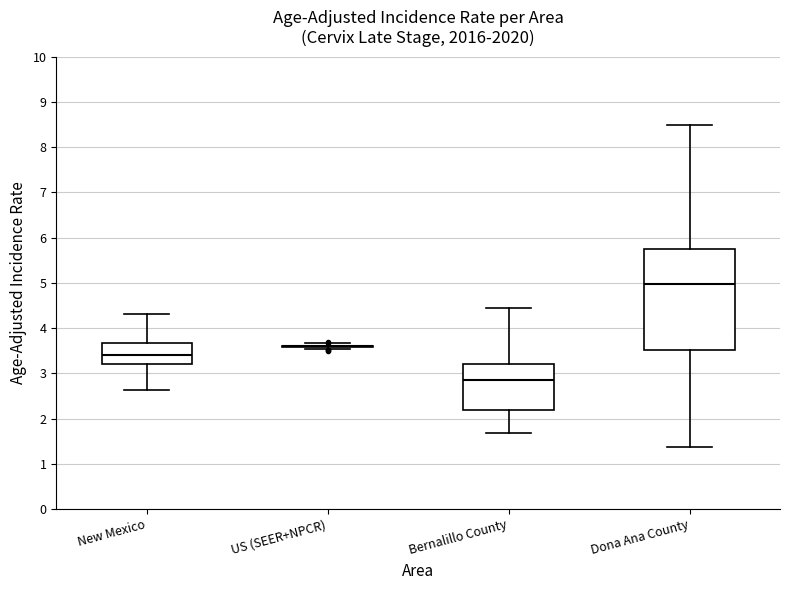

Reading left to right, read every box against the y-axis: the position of its median line, the range the box covers, and the ends of its whiskers. The values are not printed on the chart, so give them approximately, as read against the axis.

New Mexico: median 3.4, box 3.2 to 3.7, whiskers 2.6 to 4.3
US (SEER+NPCR): box collapsed to a line at 3.6, whiskers 3.5 to 3.7
Bernalillo County: median 2.8, box 2.2 to 3.2, whiskers 1.7 to 4.4
Dona Ana County: median 5.0, box 3.5 to 5.7, whiskers 1.4 to 8.5